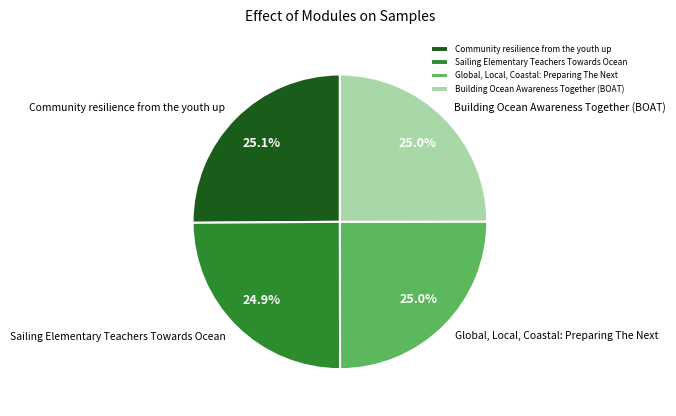

Approximately how many times larger is the value at Building Ocean Awareness Together (BOAT) compared to Sailing Elementary Teachers Towards Ocean?

1.0